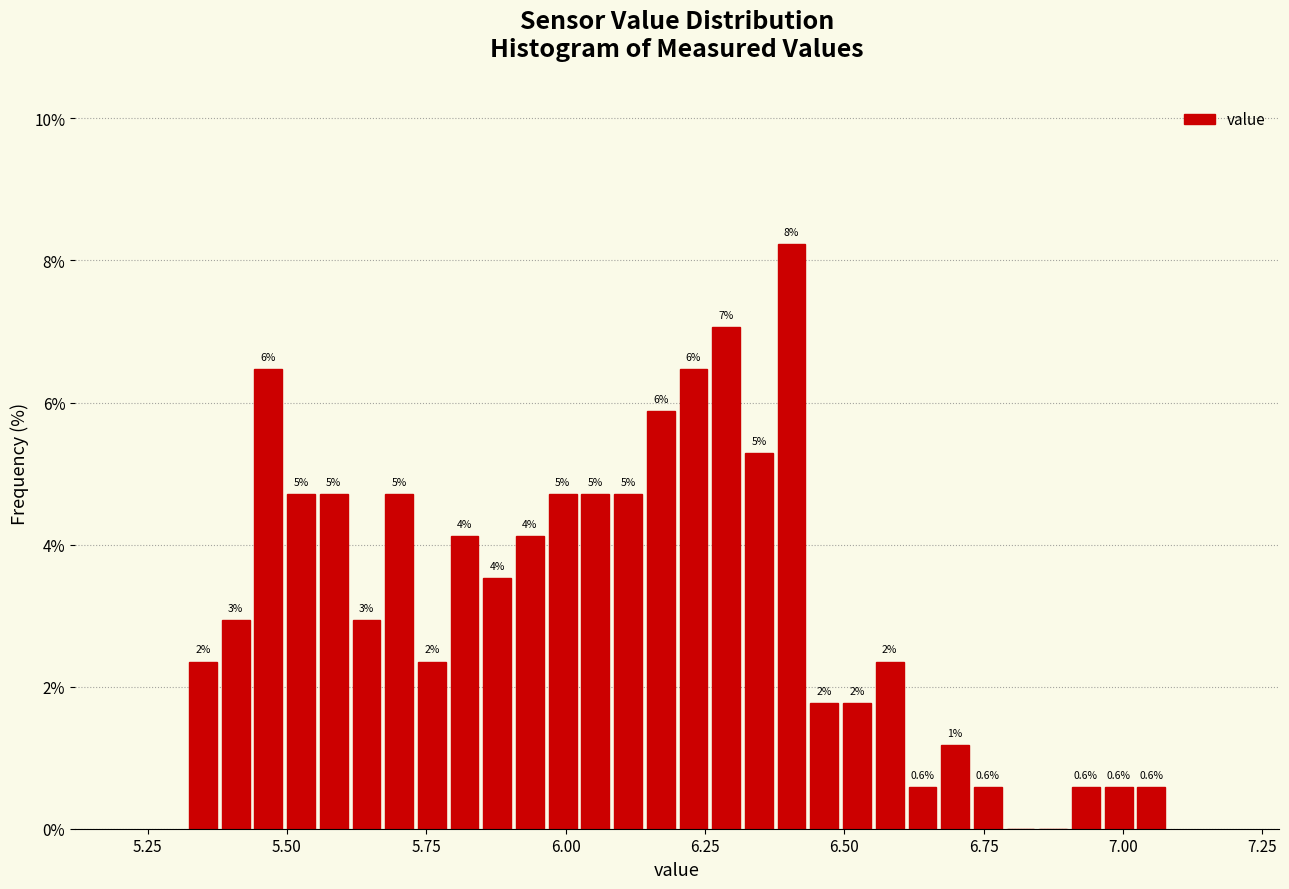

Read against the x-axis, roughly where is the centre of the tallest bar?

6.40